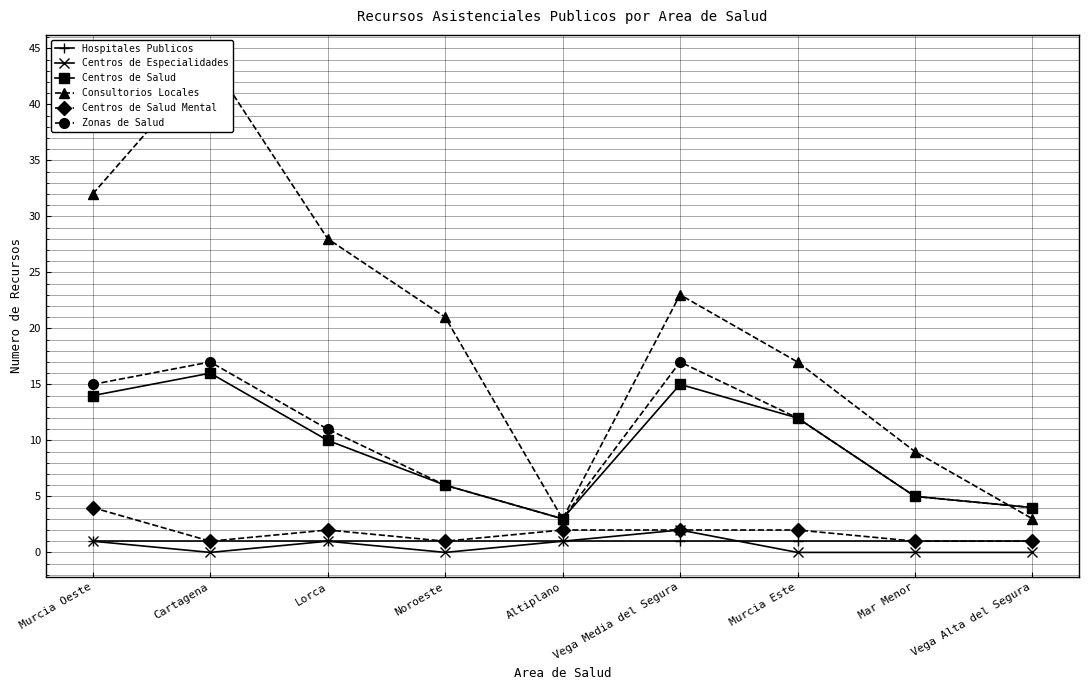

Rank the series at Altiplano from lowest to highest value.

Hospitales Publicos, Centros de Especialidades, Centros de Salud Mental, Centros de Salud, Consultorios Locales, Zonas de Salud